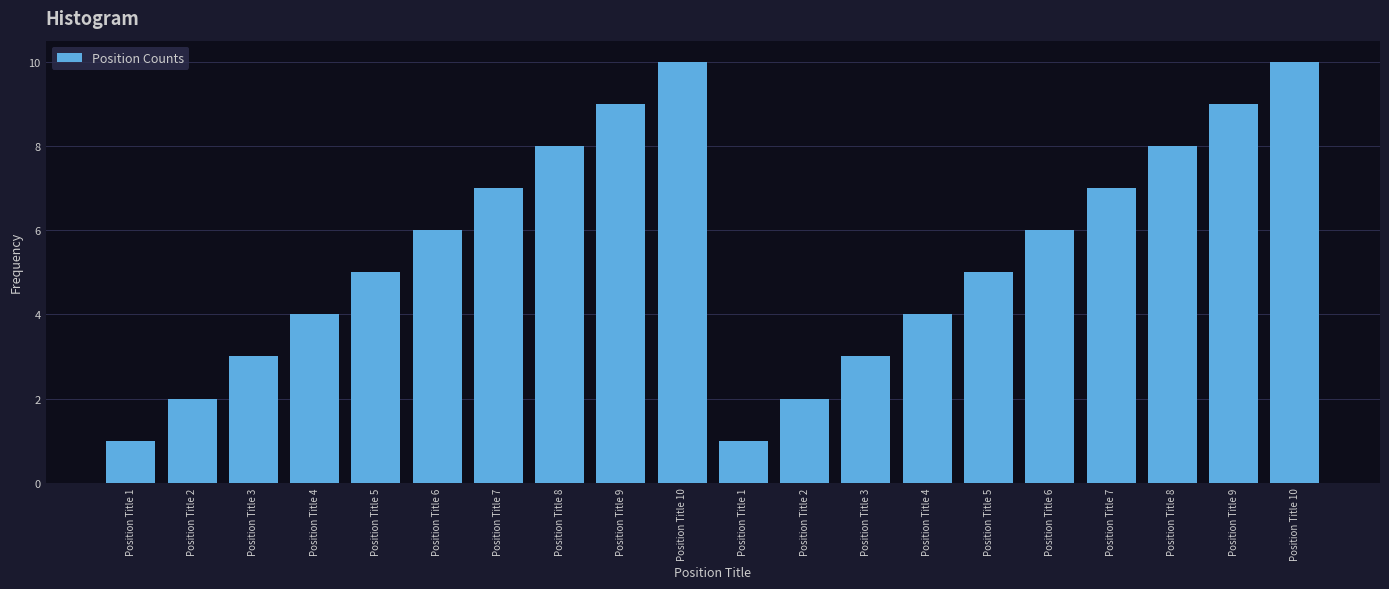

How many data points are less than 6?

10